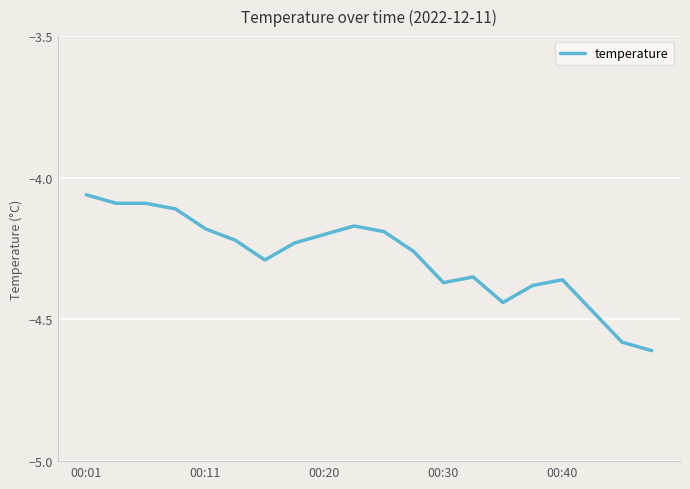

Where is the data nearest to the value -4?

00:01